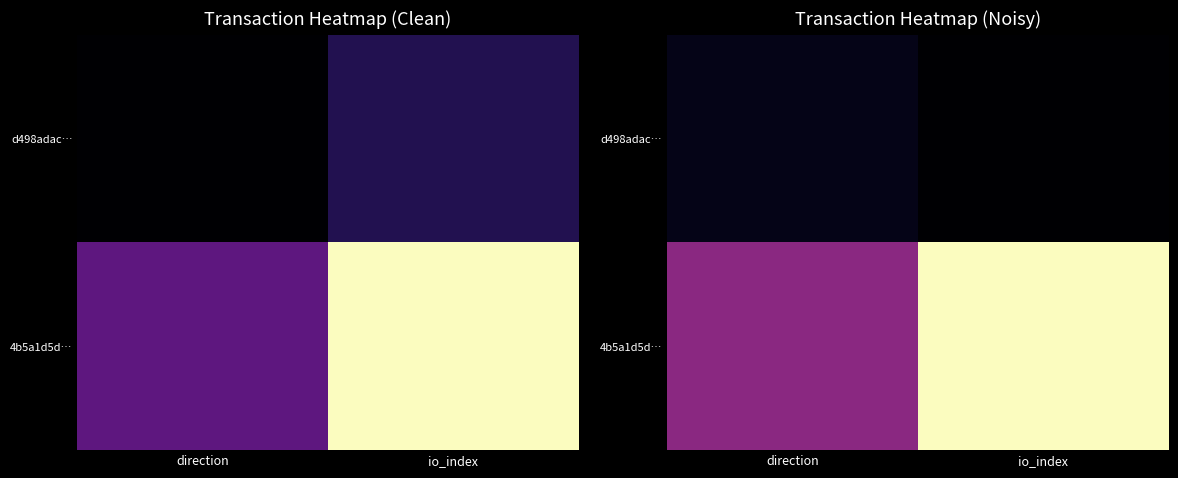

Rank the series at direction from lowest to highest value.

d498adac…, 4b5a1d5d…